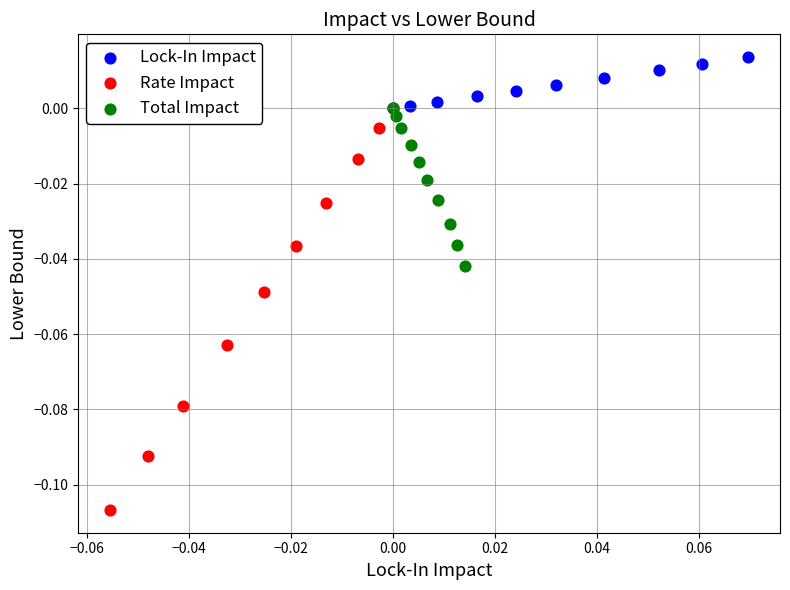

What are all the series names shown in the legend?

Lock-In Impact, Rate Impact, Total Impact